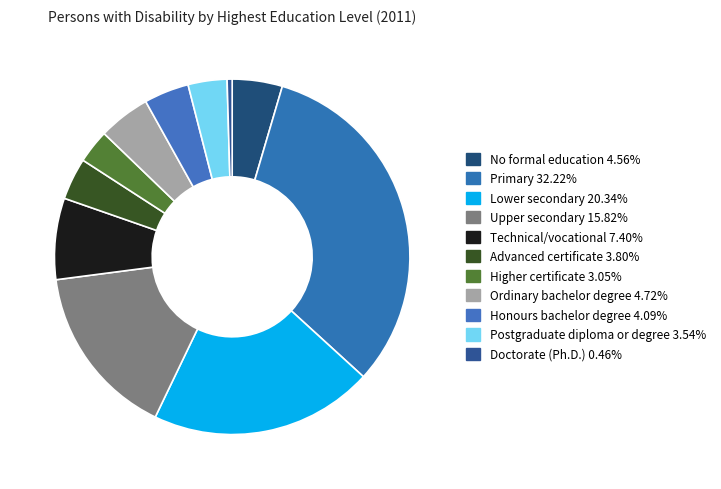

How many segments does this pie chart have?

11